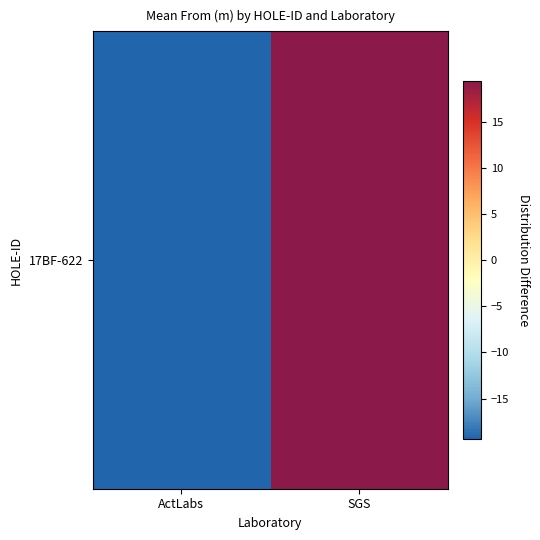

Where is the data nearest to the value 0?

ActLabs